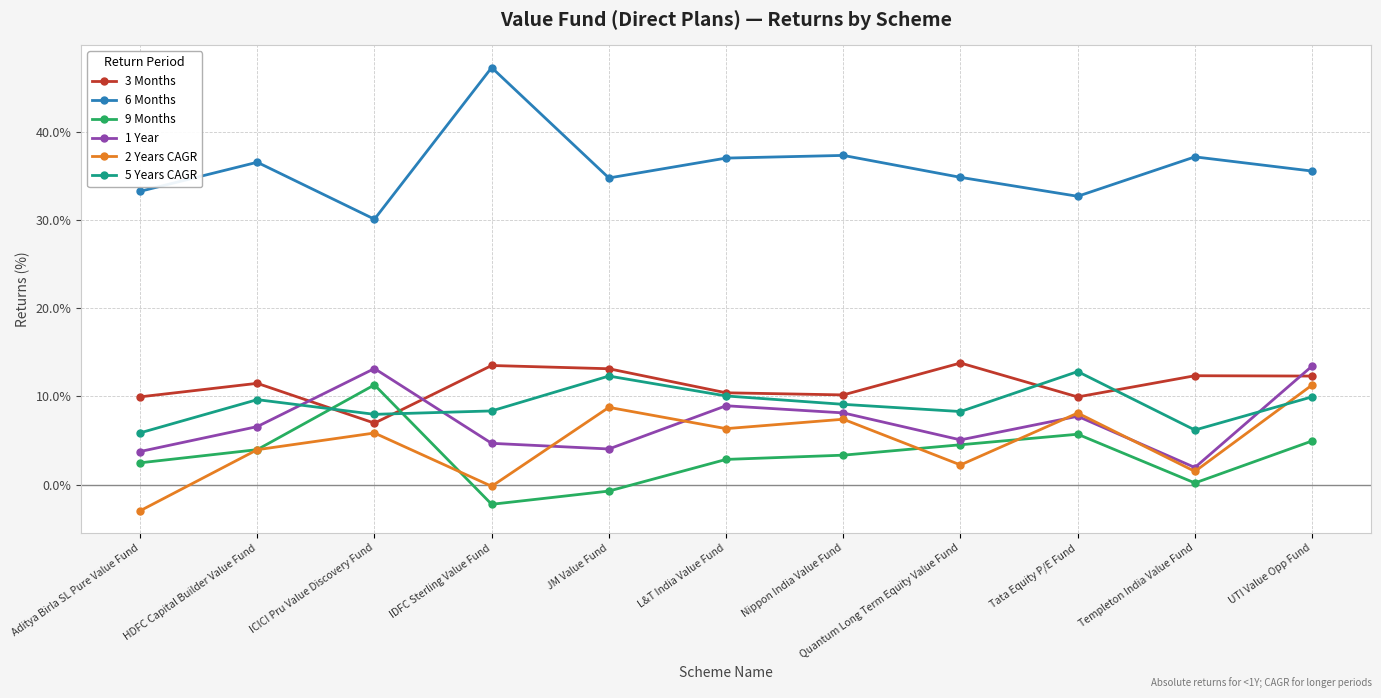

What is the total value across all series at UTI Value Opp Fund?

87.5